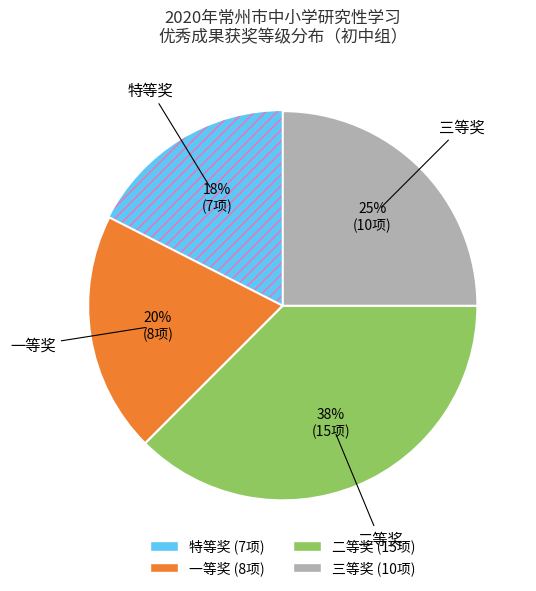

To the nearest percent, what is the average slice percentage?

25%